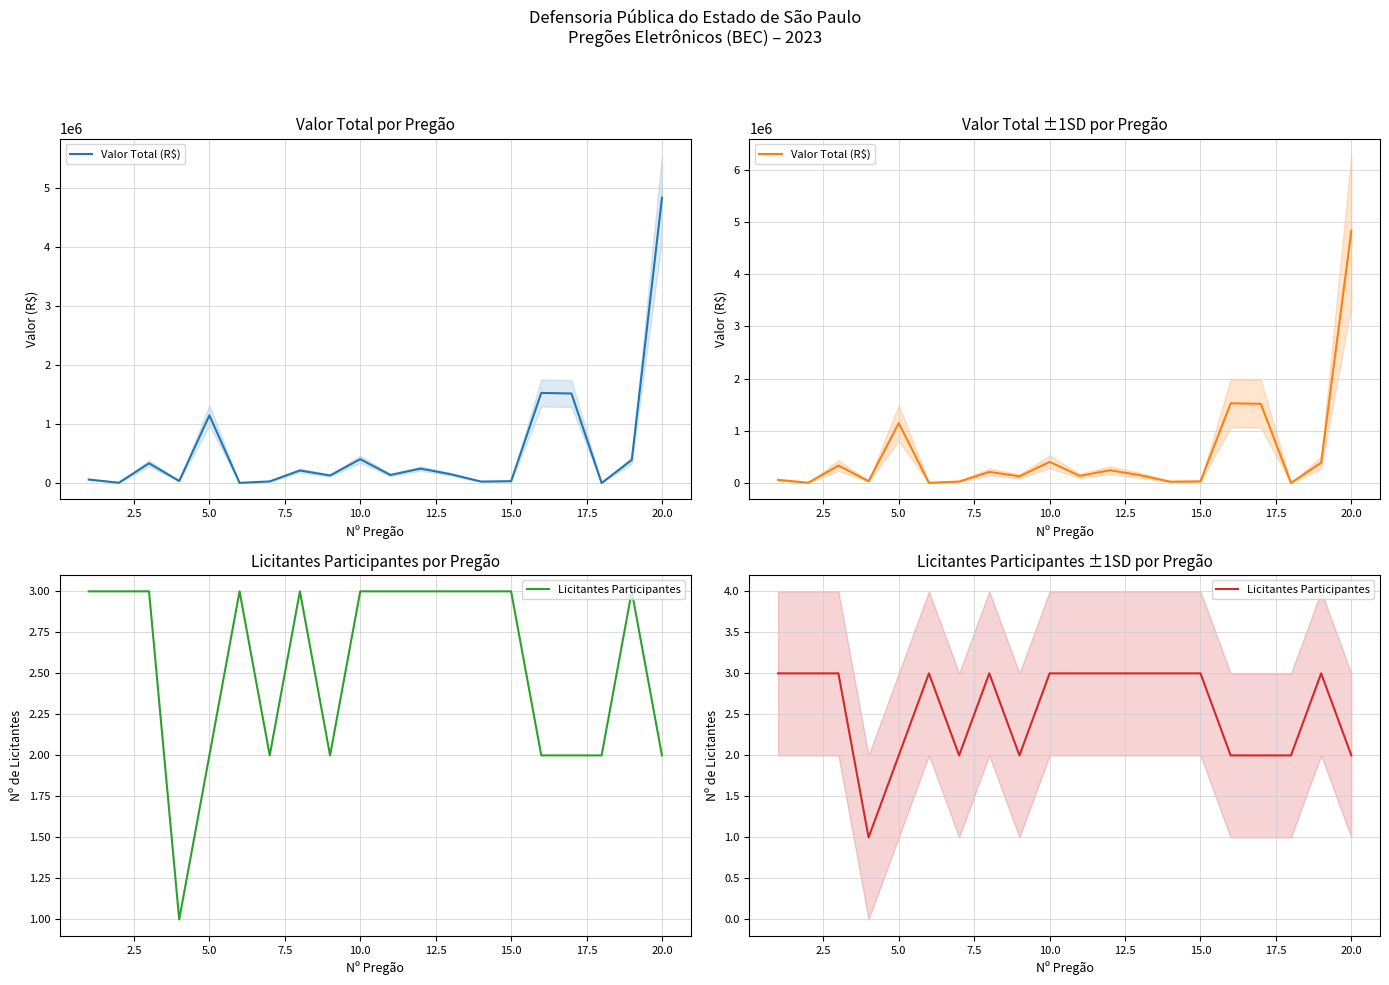

True or false: Licitantes Participantes and Valor Total (R$) cross at least once.

False